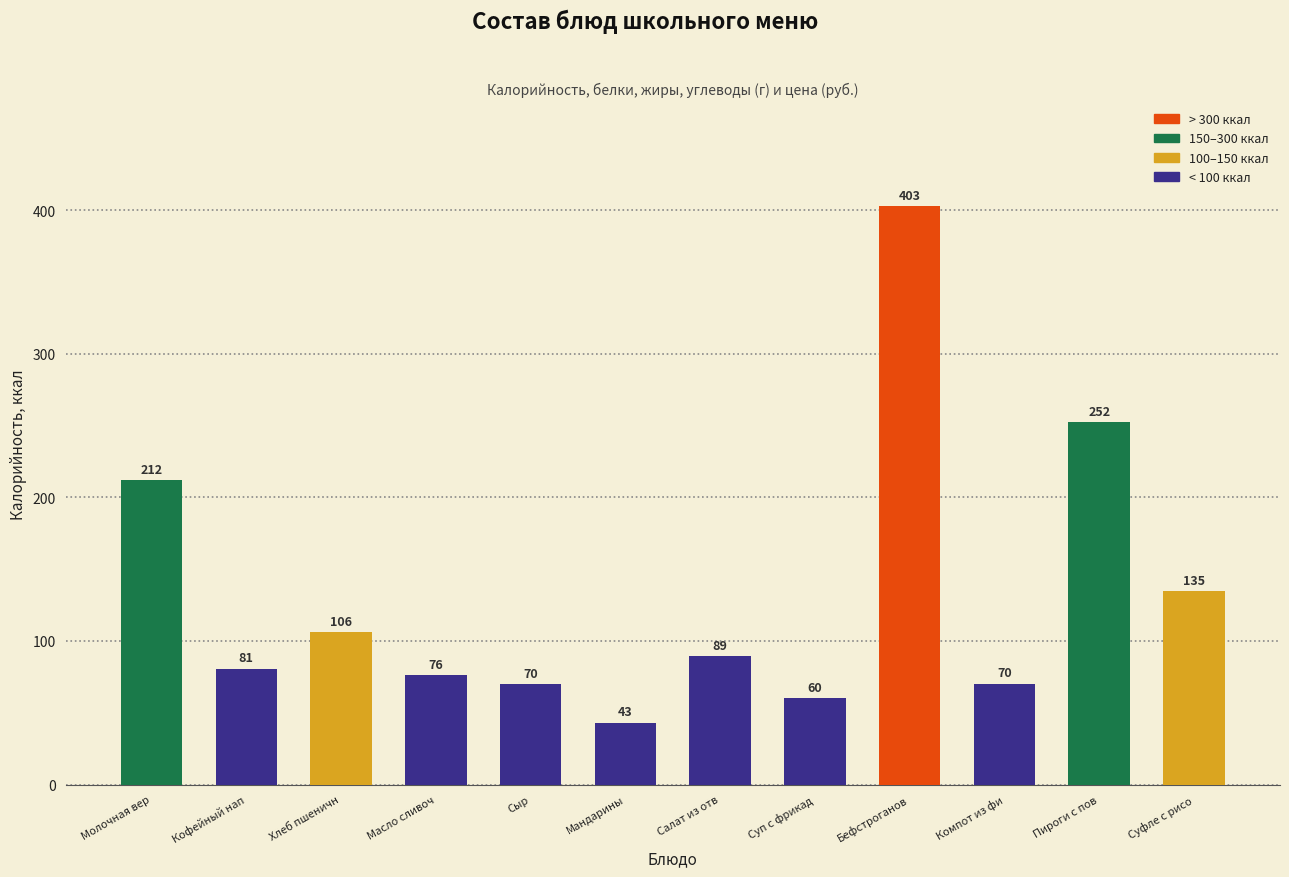

At which label is the value closest to 222?

Молочная вер